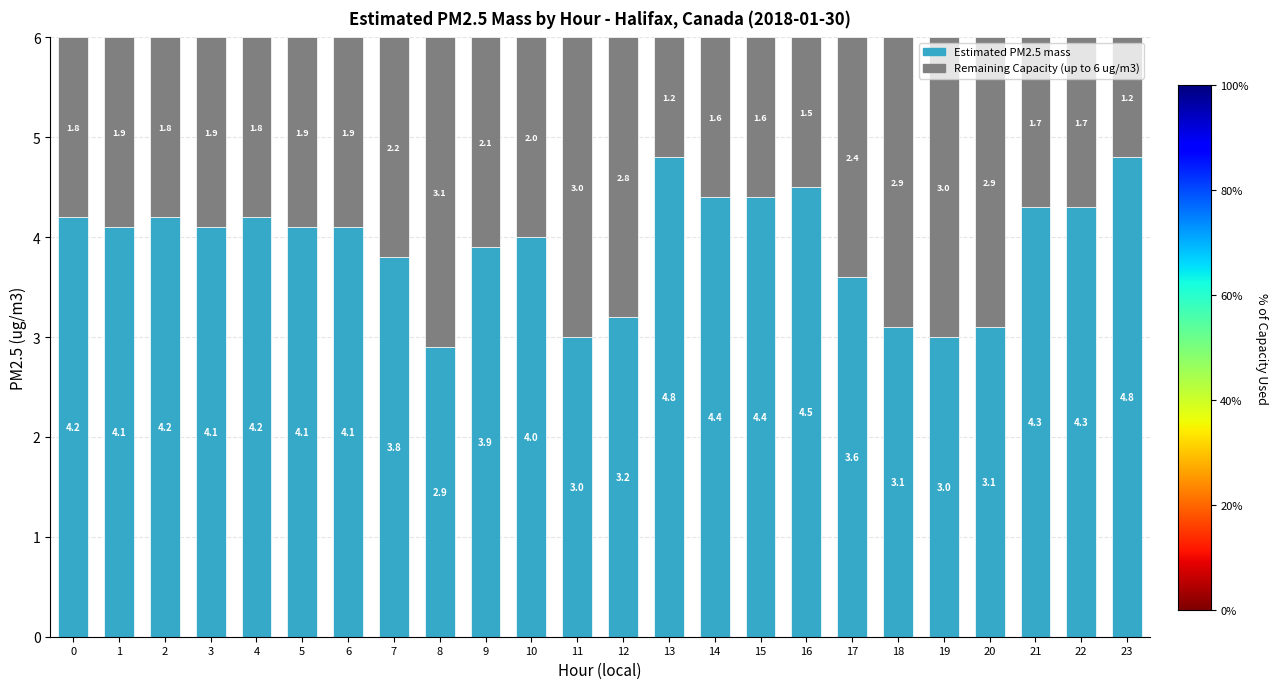

What is the total value across all series at 10?

6.0